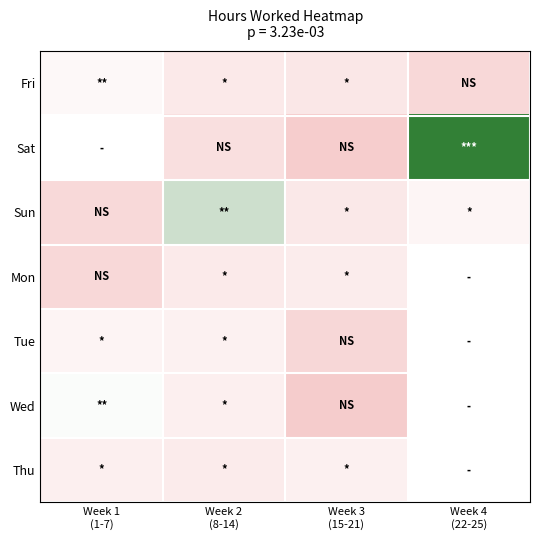

Reading right to left, extract all data points from this chart.

Fri: Week 4
(22-25)=12.7	Week 3
(15-21)=13.1	Week 2
(8-14)=13.1	Week 1
(1-7)=13.6
Sat: Week 4
(22-25)=15.4	Week 3
(15-21)=12.3	Week 2
(8-14)=12.8	Week 1
(1-7)=0.0
Sun: Week 4
(22-25)=13.5	Week 3
(15-21)=13.1	Week 2
(8-14)=14.2	Week 1
(1-7)=12.7
Mon: Week 4
(22-25)=0.0	Week 3
(15-21)=13.2	Week 2
(8-14)=13.2	Week 1
(1-7)=12.7
Tue: Week 4
(22-25)=0.0	Week 3
(15-21)=12.6	Week 2
(8-14)=13.4	Week 1
(1-7)=13.4
Wed: Week 4
(22-25)=0.0	Week 3
(15-21)=12.3	Week 2
(8-14)=13.3	Week 1
(1-7)=13.8
Thu: Week 4
(22-25)=0.0	Week 3
(15-21)=13.3	Week 2
(8-14)=13.2	Week 1
(1-7)=13.3